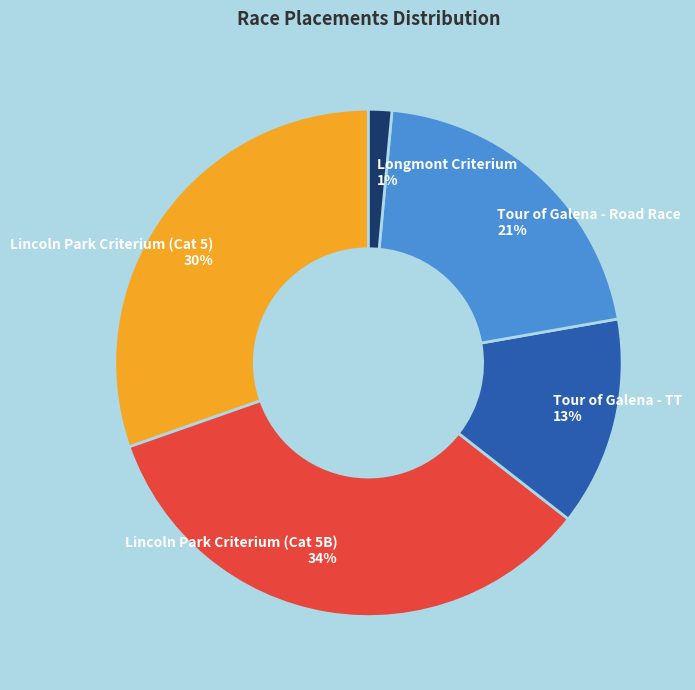

True or false: Lincoln Park Criterium (Cat 5) accounts for 30% of the total.

True